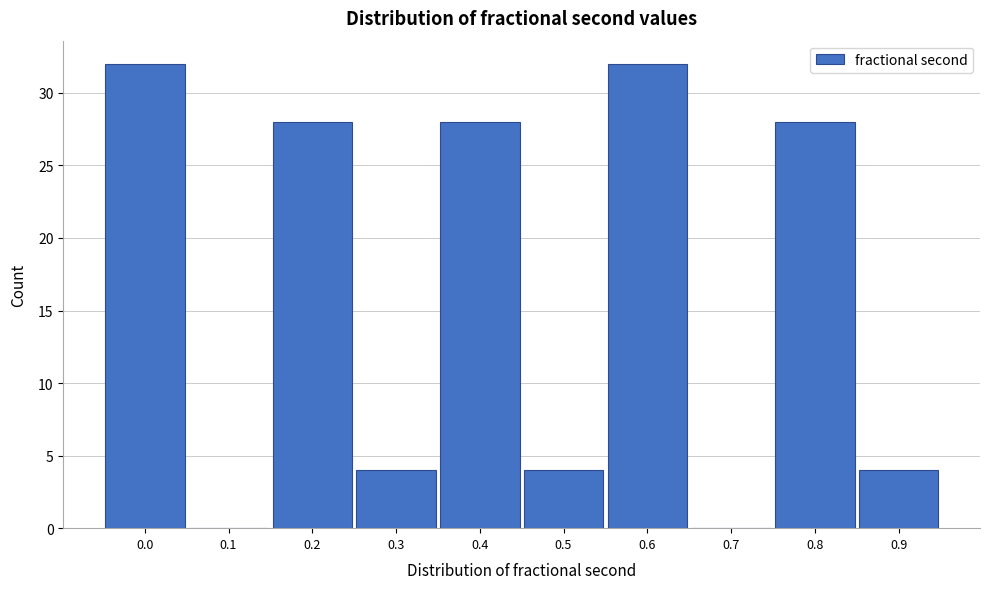

Reading left to right, extract all data points from this chart.

0.0=32	0.1=0	0.2=28	0.3=4	0.4=28	0.5=4	0.6=32	0.7=0	0.8=28	0.9=4